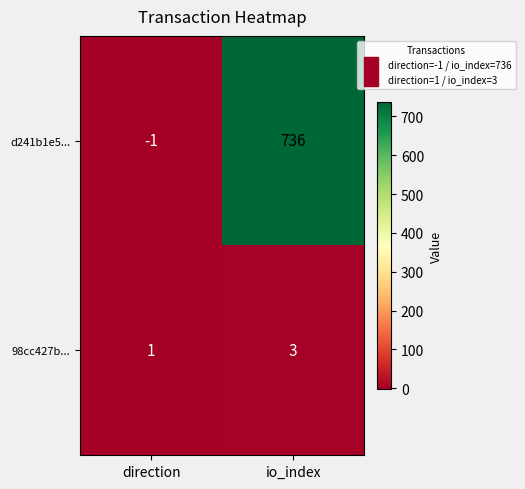

List the series in order of their peak value, highest first.

d241b1e5..., 98cc427b...